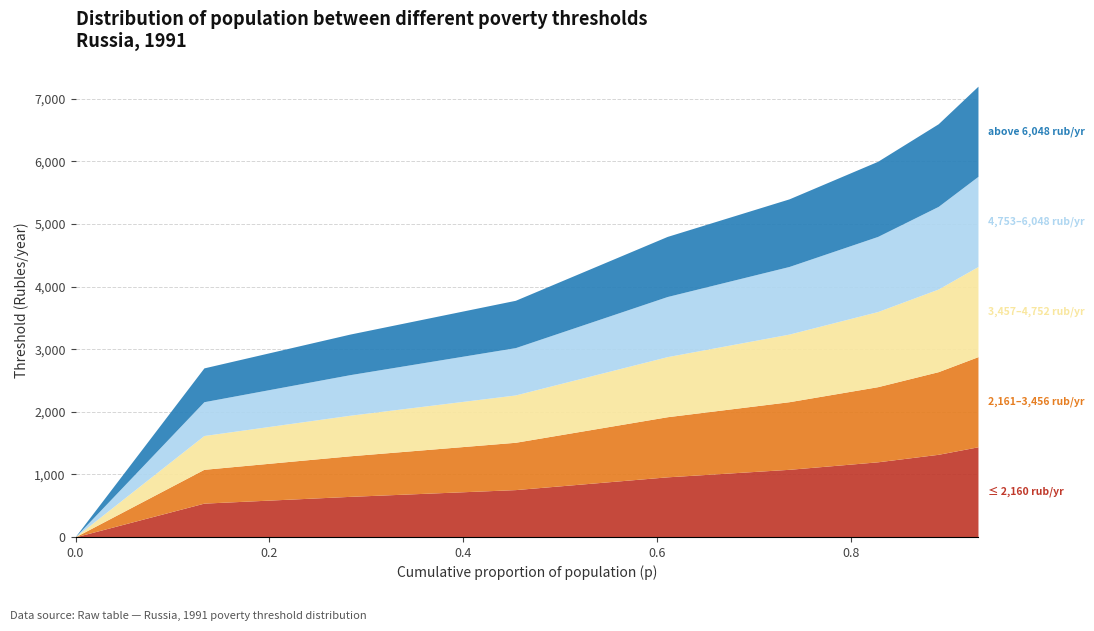

What is the change in value from 3 to 4?

+1020.0